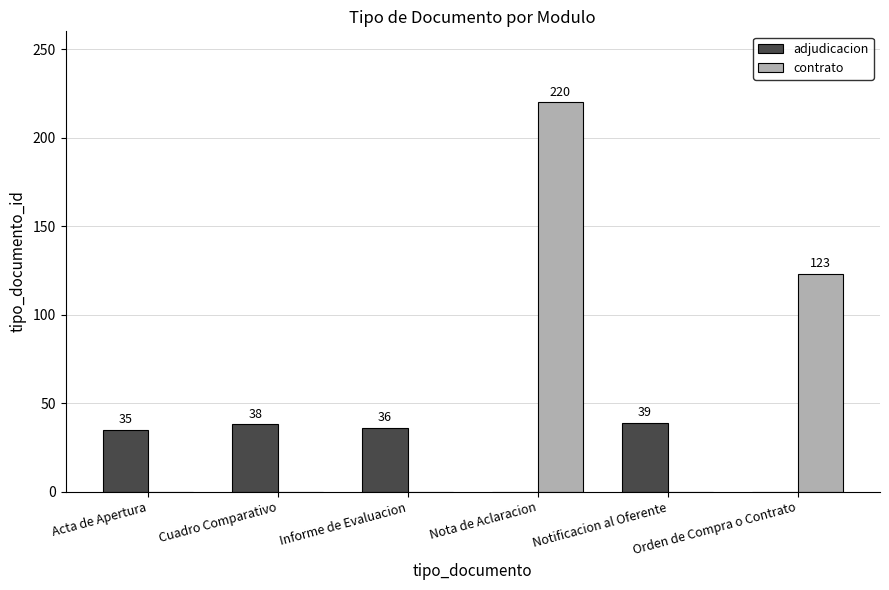

Where is adjudicacion nearest to the value 19?

Acta de Apertura